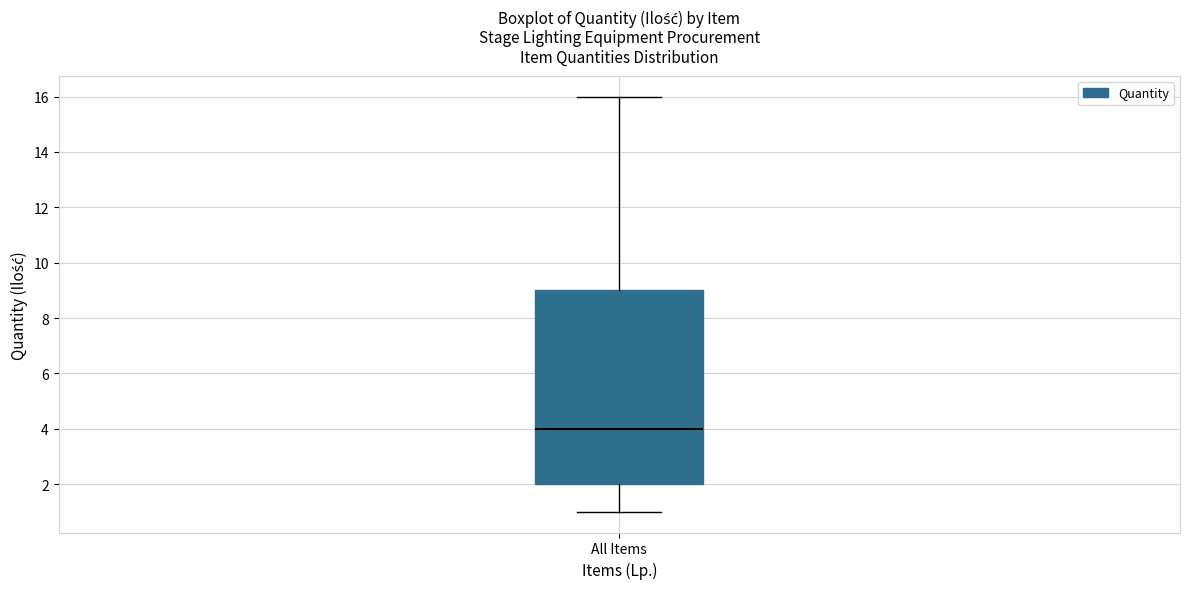

Where does the lower whisker of the box for All Items end on the y-axis? The values are not printed on the chart, so give them approximately, as read against the axis.

1